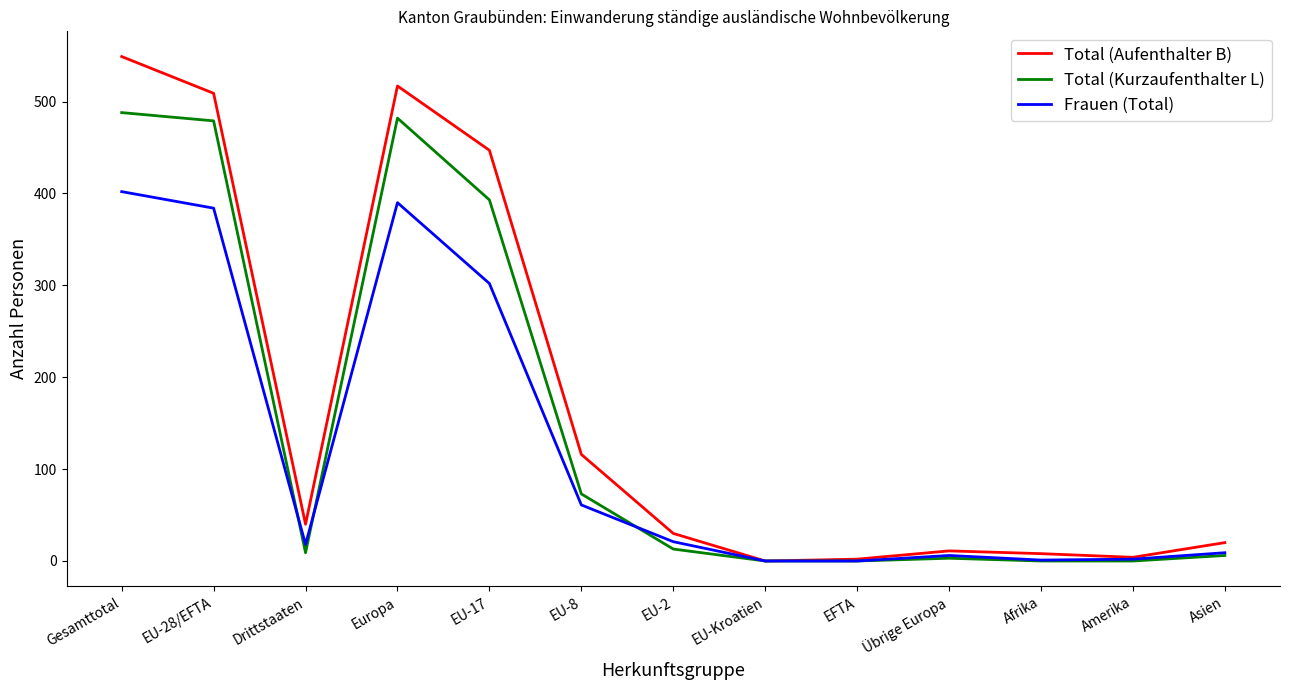

What is the greatest value displayed?

549